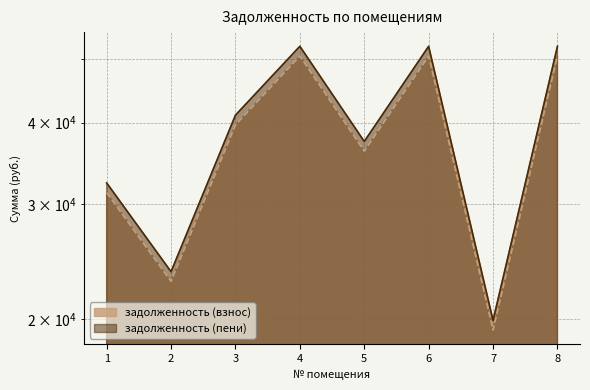

Reading left to right, transcribe all the data shown in this chart.

задолженность (взнос): 1=31255.7	2=22865.0	3=39674.0	4=50559.6	5=36168.2	6=50559.6	7=19262.2	8=50559.6
задолженность (пени): 1=32338.3	2=23657.0	3=41048.3	4=52310.9	5=37421.0	6=52310.9	7=19929.4	8=52310.9